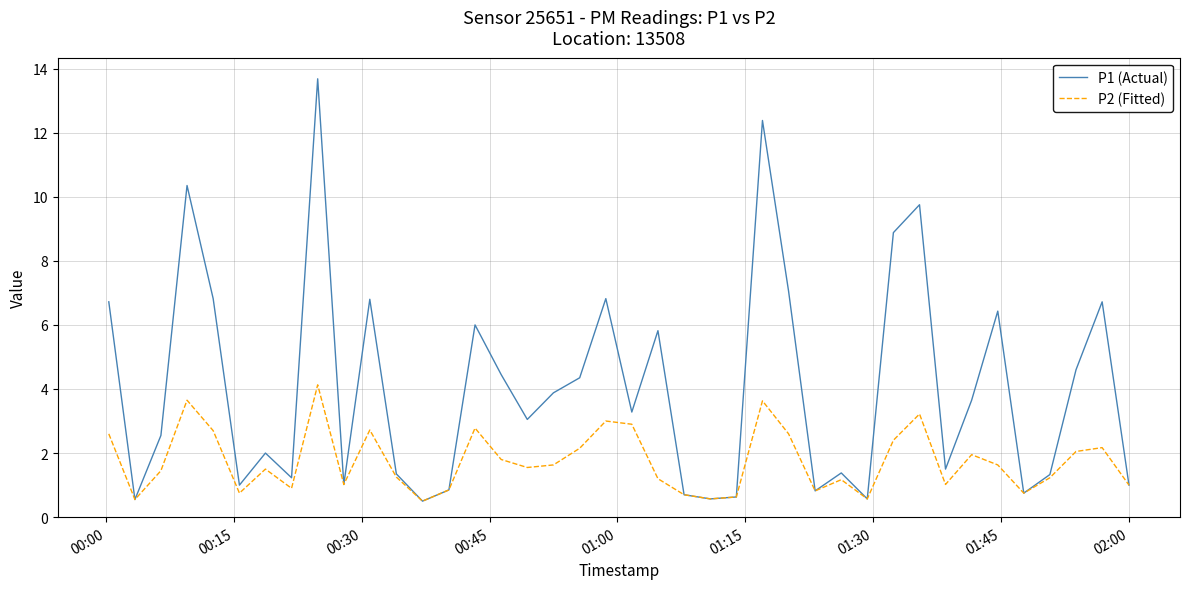

Which series has the largest total across all categories?

P1 (Actual)